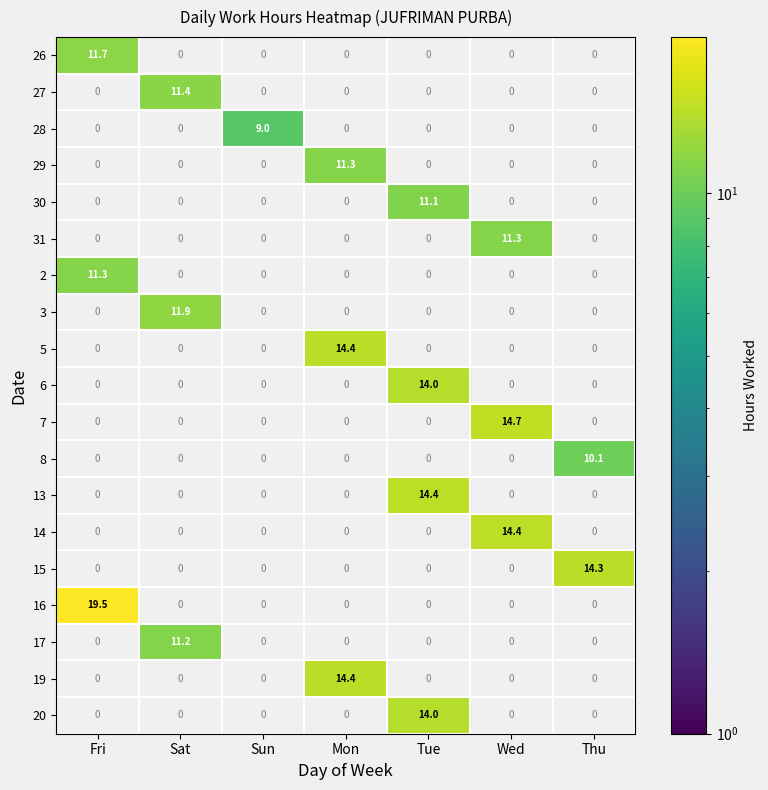

What value does the 31 series have at Wed?

11.3